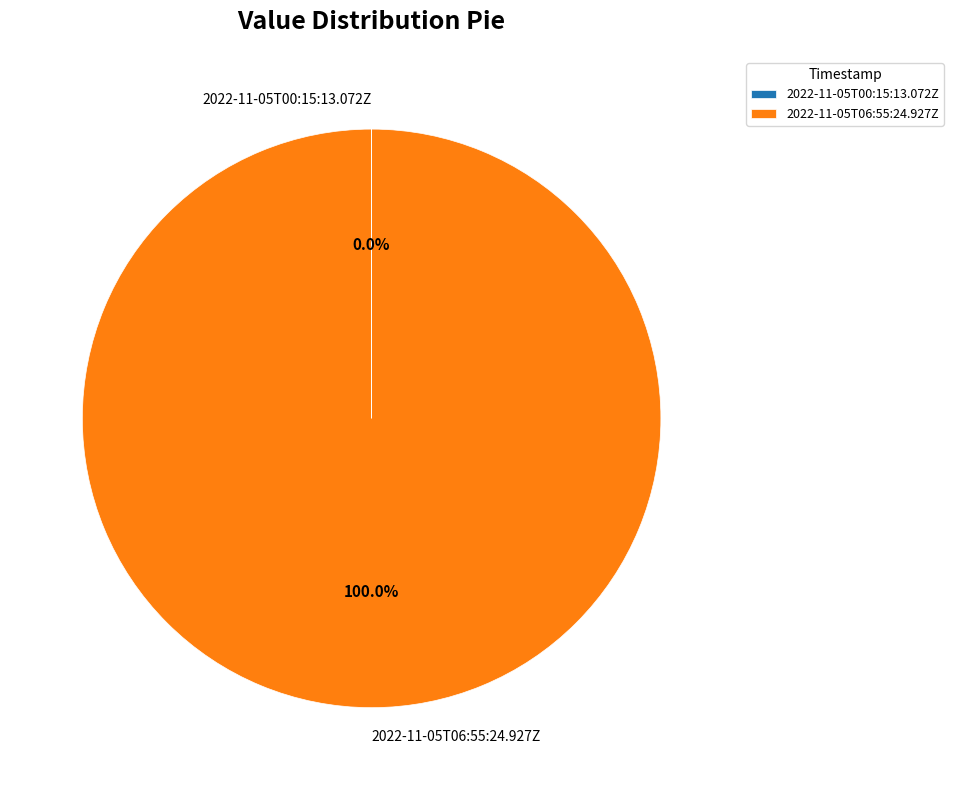

What is the majority slice?

2022-11-05T06:55:24.927Z